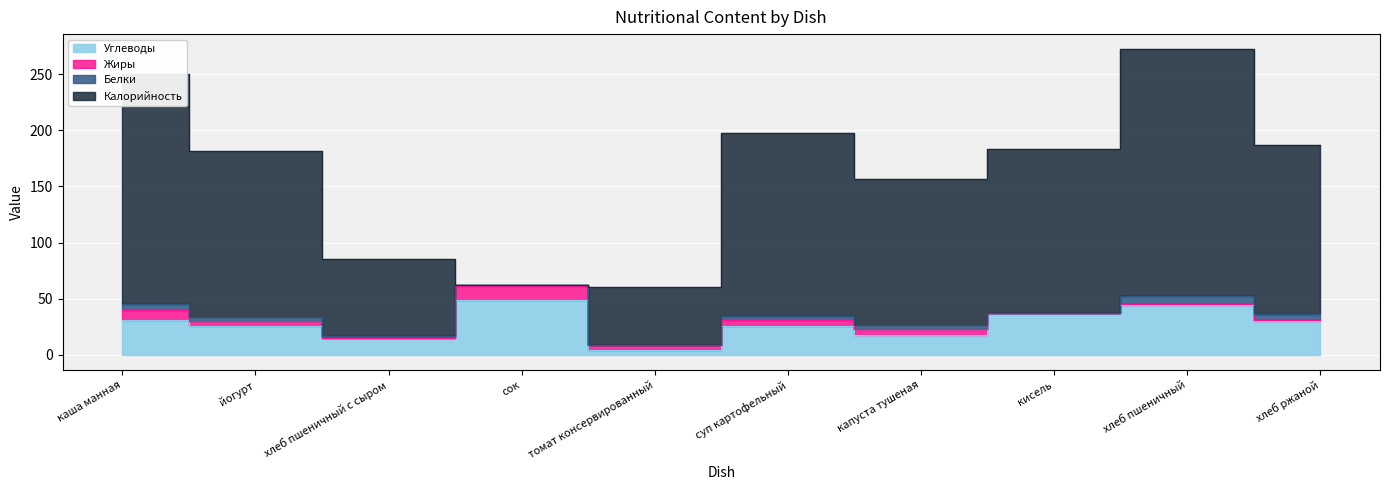

Which has a higher value, томат консервированный or хлеб ржаной?

хлеб ржаной